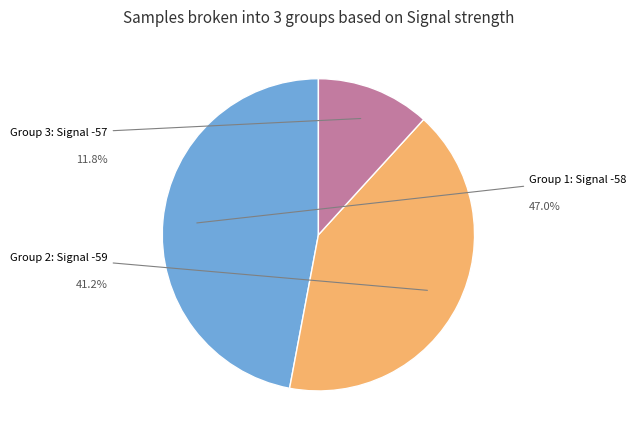

How many segments does this pie chart have?

3